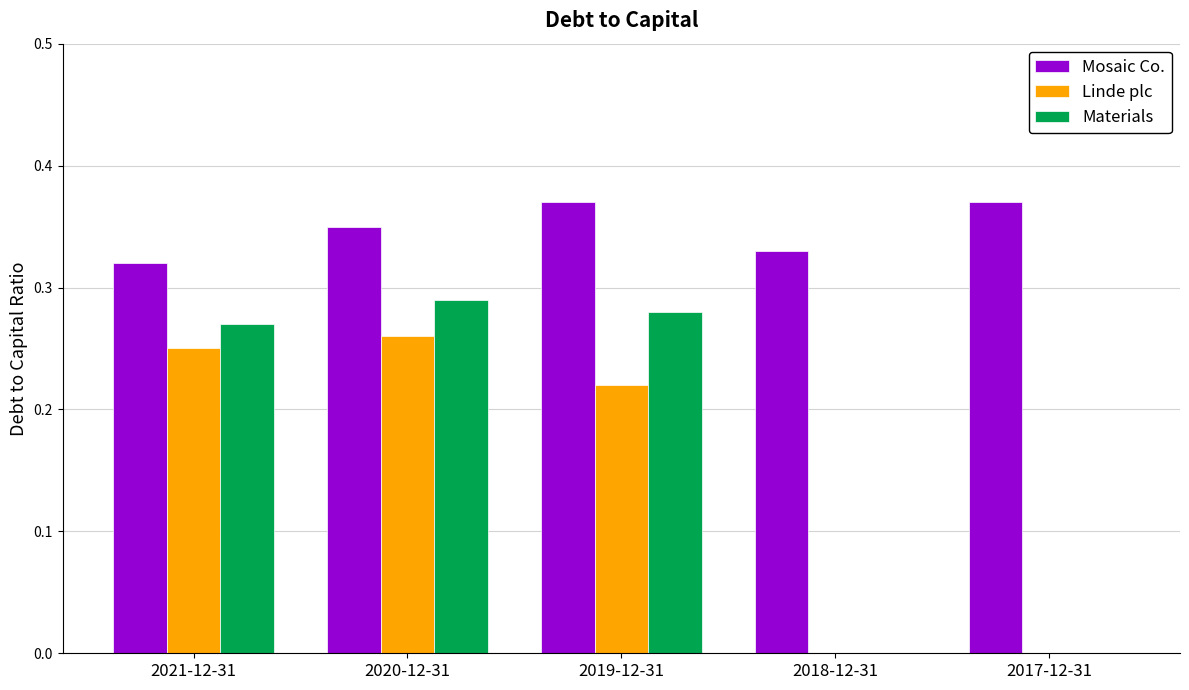

Are the bars horizontal?

No